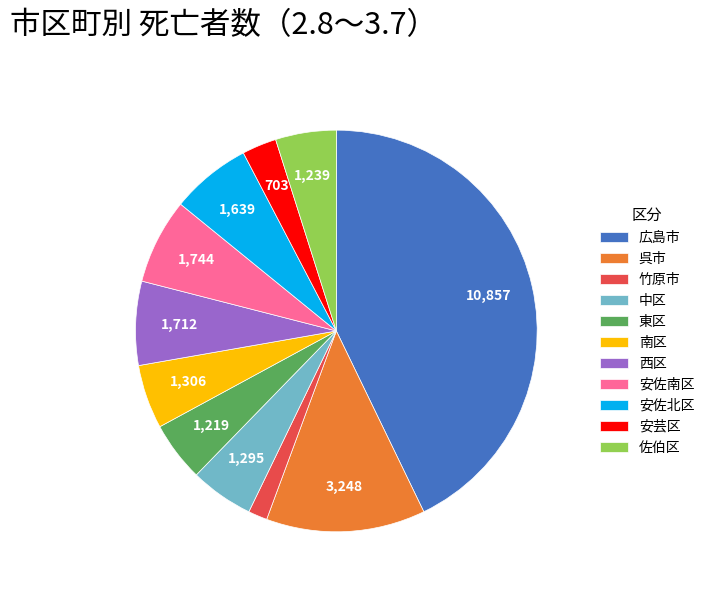

True or false: 南区 accounts for 5% of the total.

True